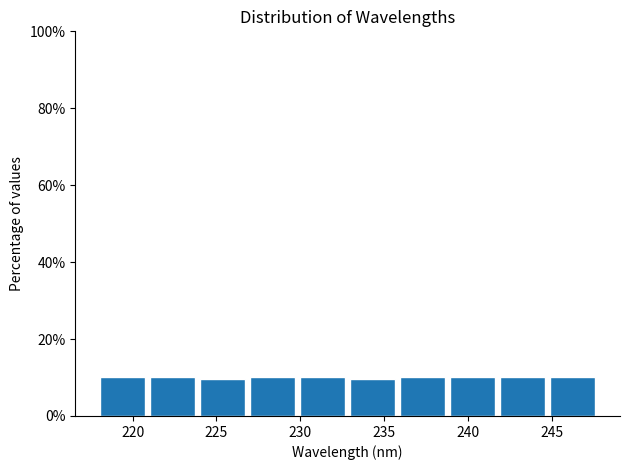

Reading left to right, list every bar in this chart as the range it spans on the x-axis followed by its height. Neither the bar edges nor the heights are printed on the chart, so give them approximately, as read against the axes.

218 to 221: 10
221 to 224: 10
224 to 227: 10
227 to 230: 10
230 to 233: 10
233 to 236: 10
236 to 239: 10
239 to 242: 10
242 to 245: 10
245 to 248: 10